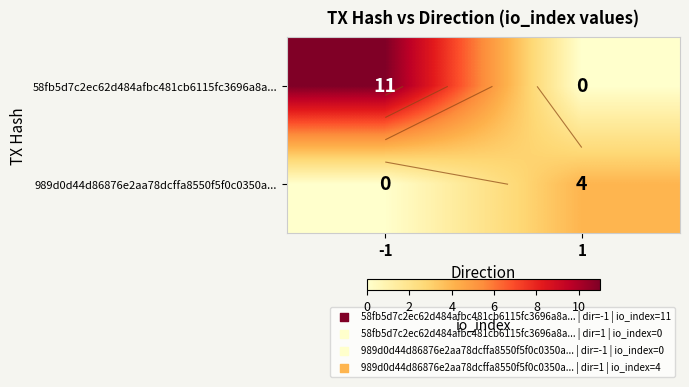

The value of 989d0d44d86876e2aa78dcffa8550f5f0c0350a... at 1 is 6. True or false?

False